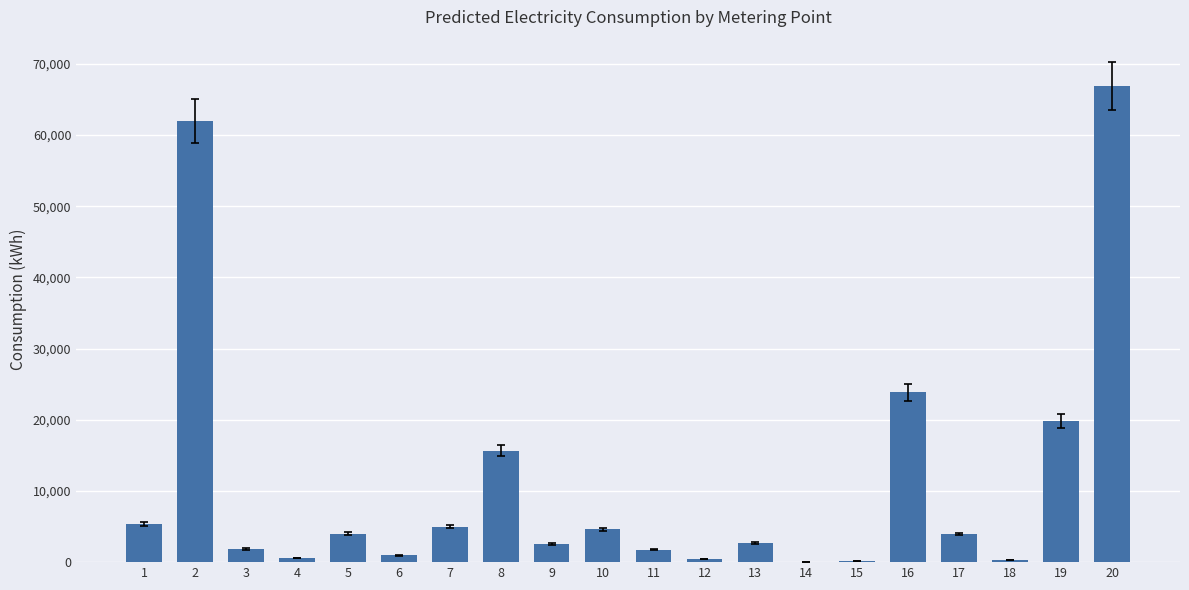

What is the sum of all values?

222357